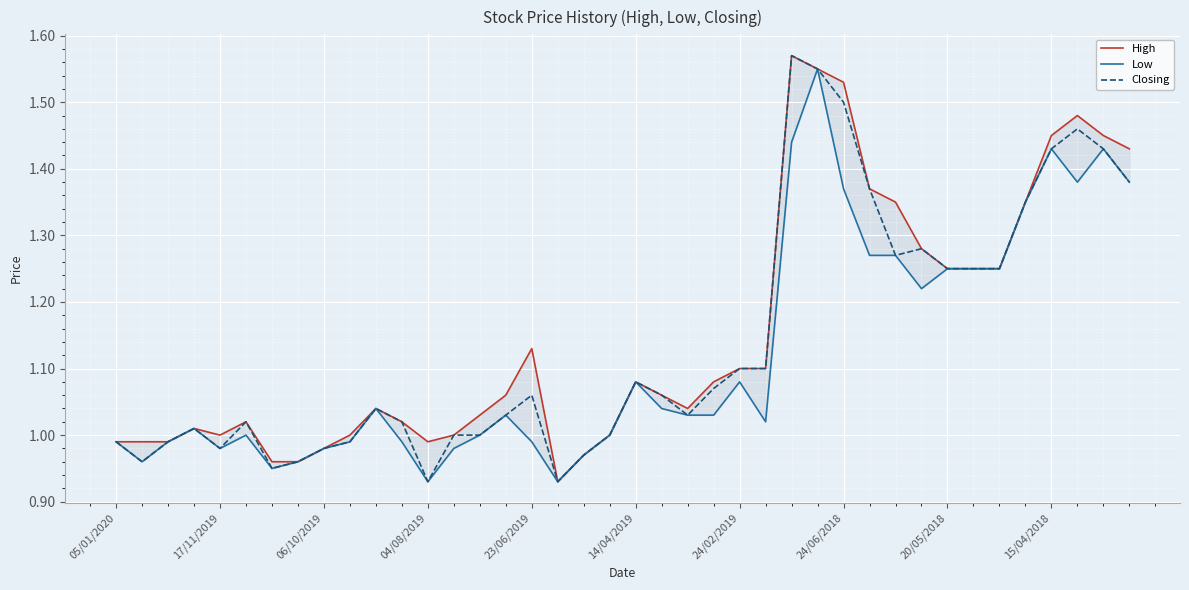

Does the chart display data point markers on the line(s)?

No